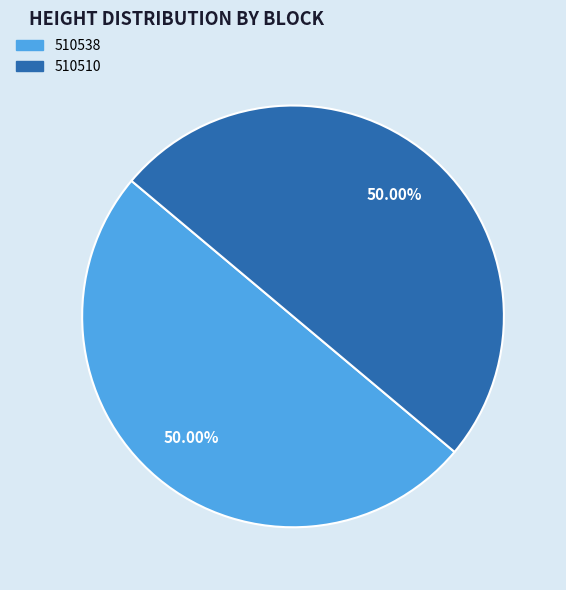

Count the number of slices in the pie.

2